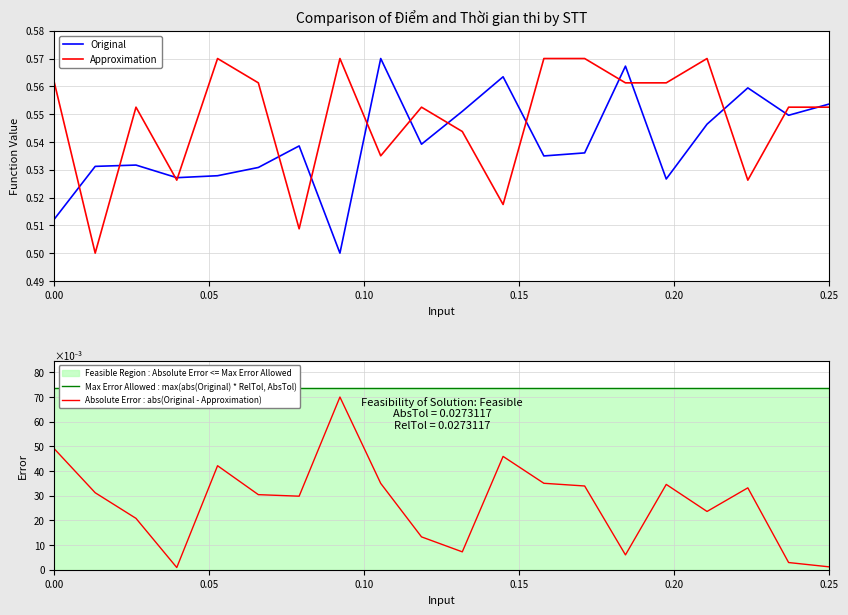

What is the sum of all Original values?

10.8